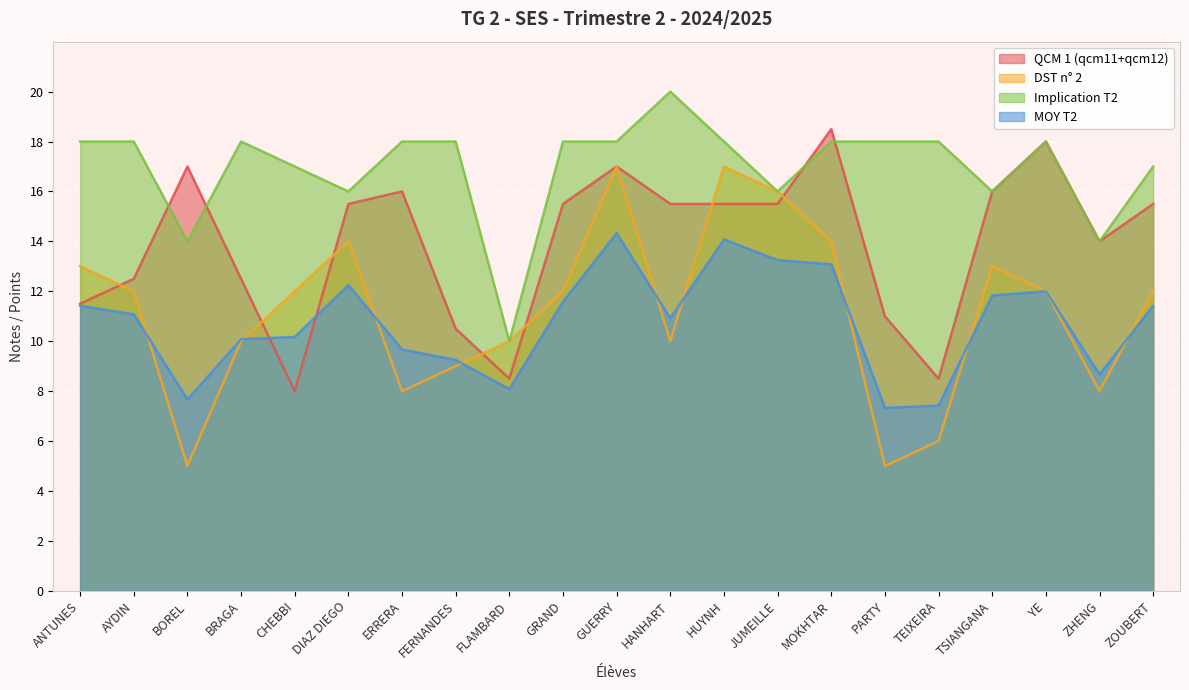

The QCM 1 (qcm11+qcm12) series shows 18.3 at ANTUNES. True or false?

False